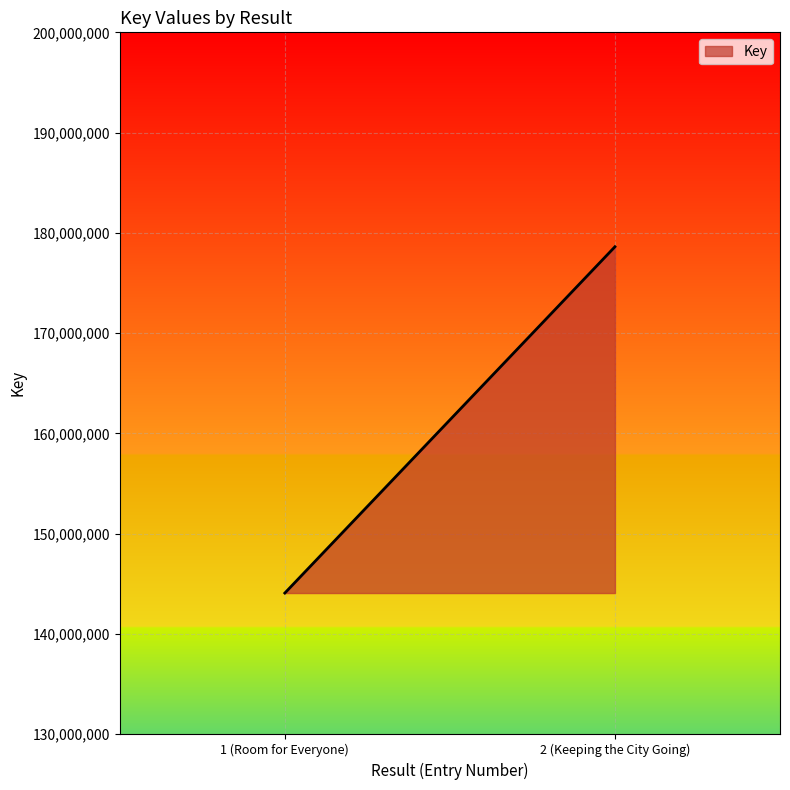

Which has a higher value, 2 (Keeping the City Going) or 1 (Room for Everyone)?

2 (Keeping the City Going)